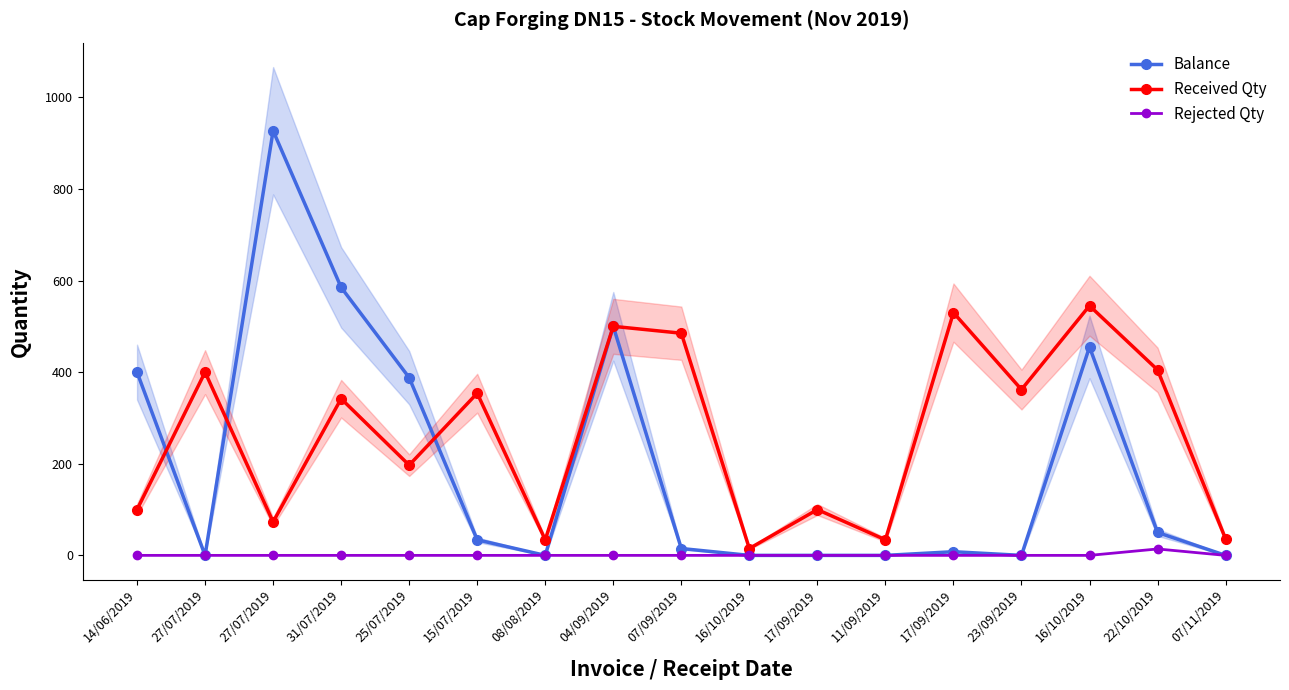

What is the highest value of the Rejected Qty series?

14